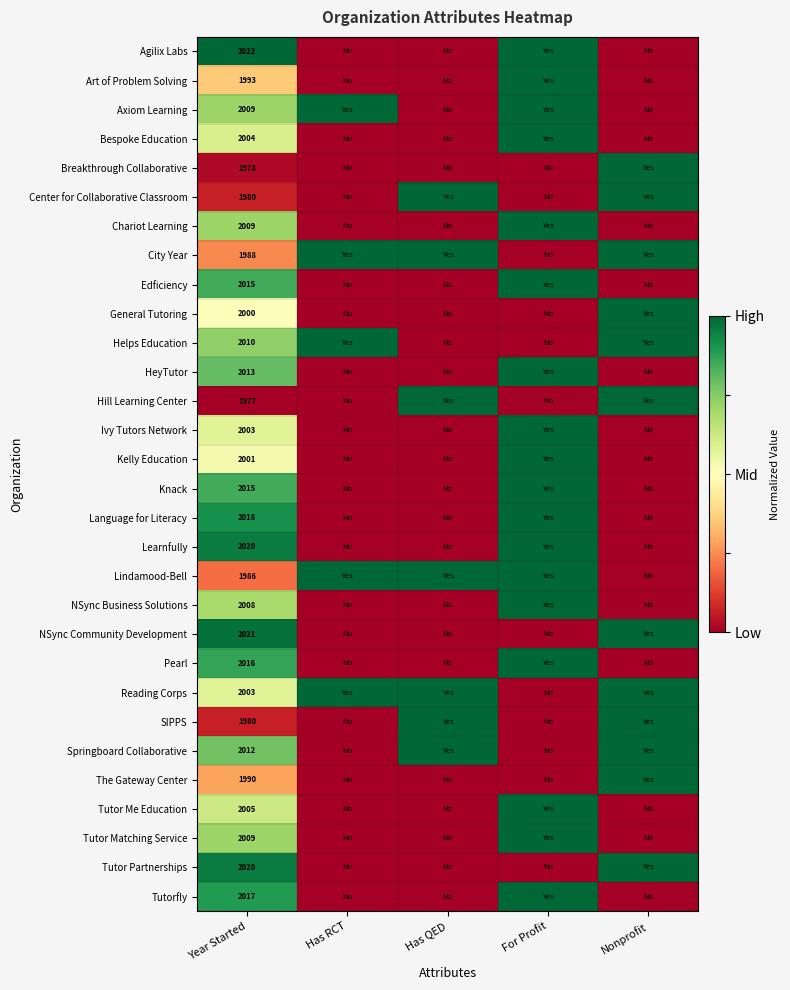

What is the total value across all series at Year Started?

60122